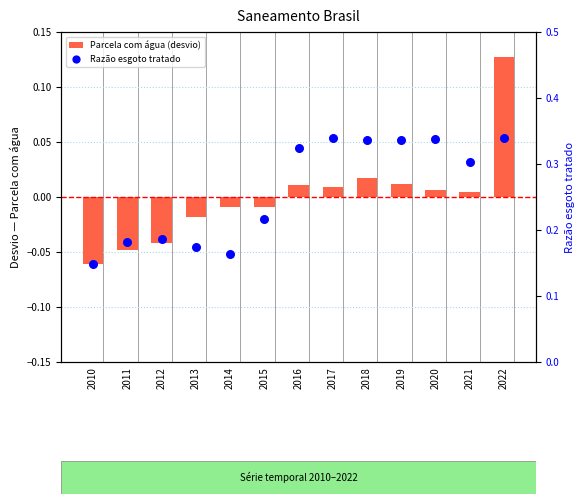

What are all the series names shown in the legend?

Parcela com água (desvio), Razão esgoto tratado